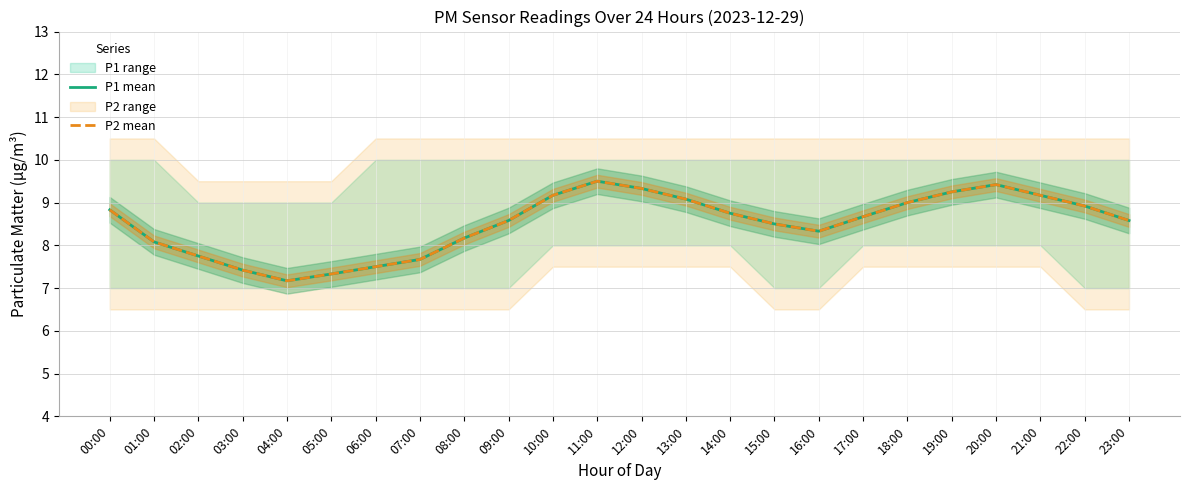

True or false: P2 mean has more than 0 points higher than both neighbors.

True